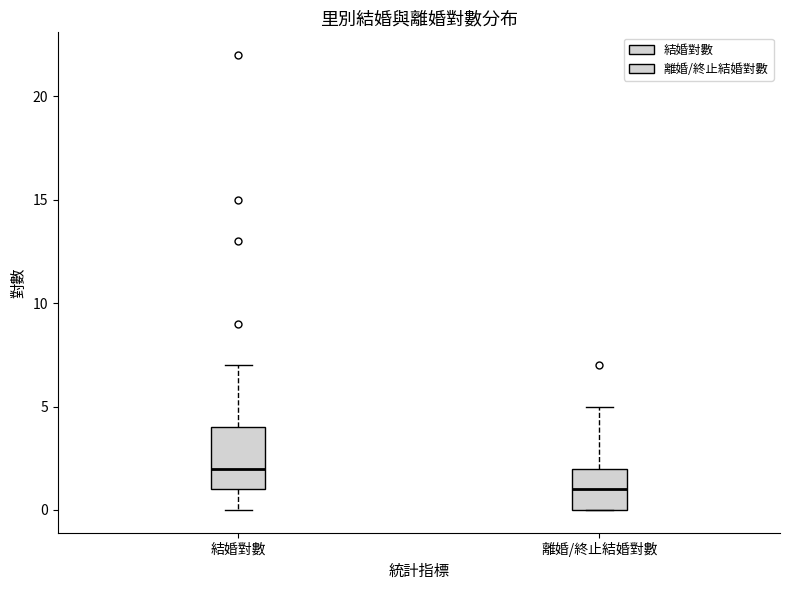

Where does the upper whisker of the box for 結婚對數 end on the y-axis? The values are not printed on the chart, so give them approximately, as read against the axis.

7